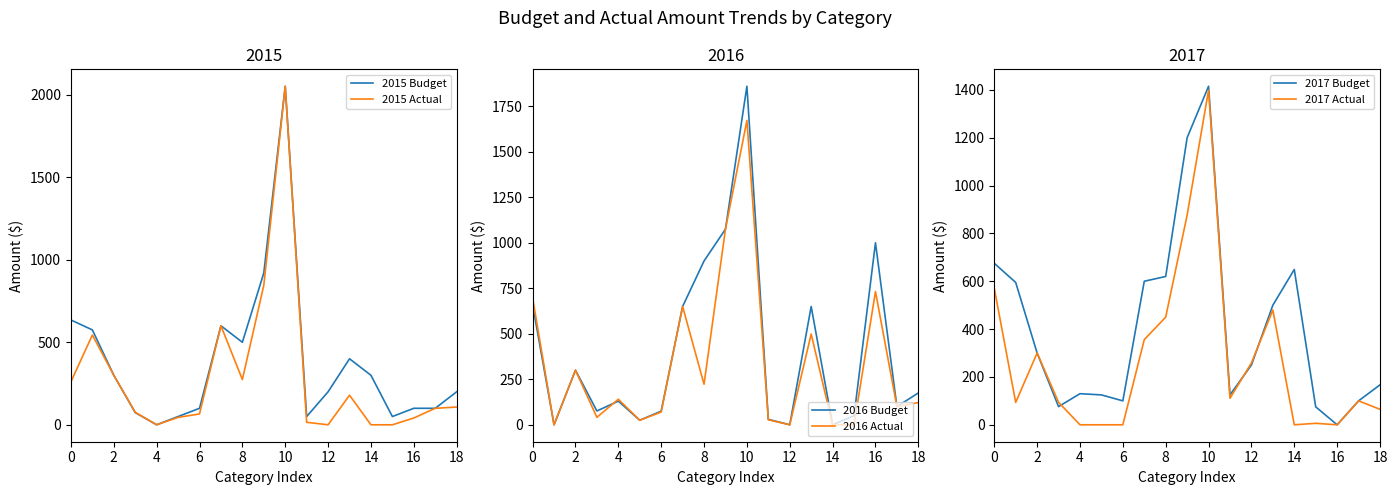

At which category does the chart reach its peak across all series?

10